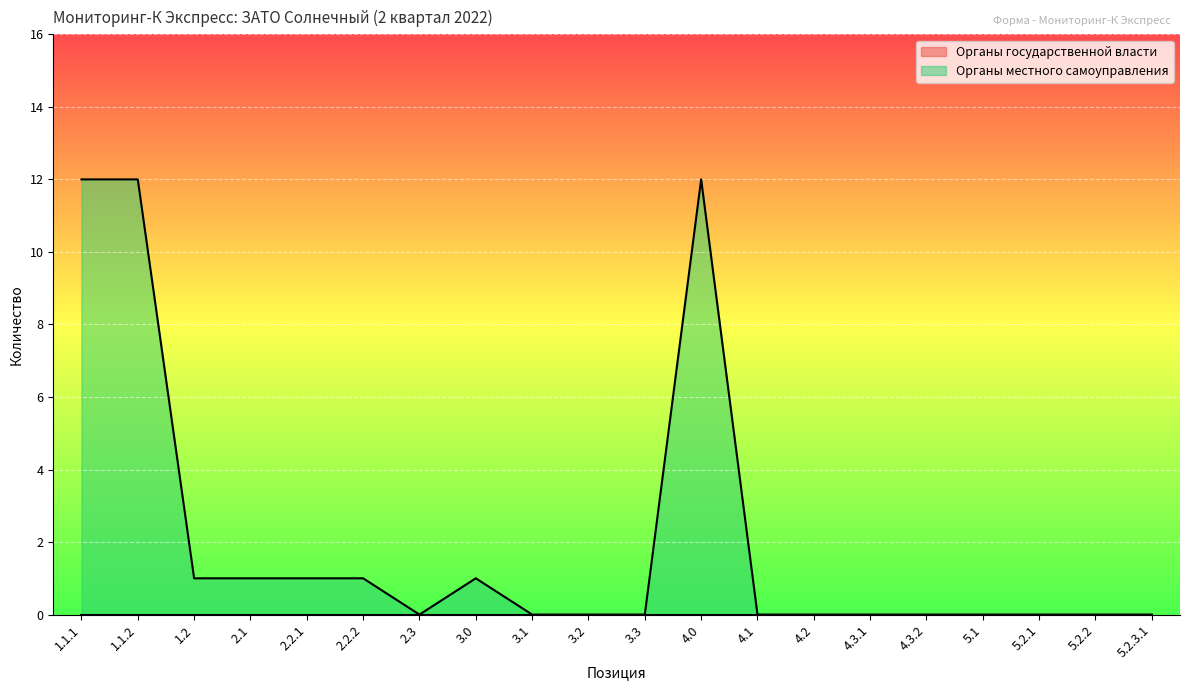

True or false: there are more than 0 points higher than both neighbors.

True